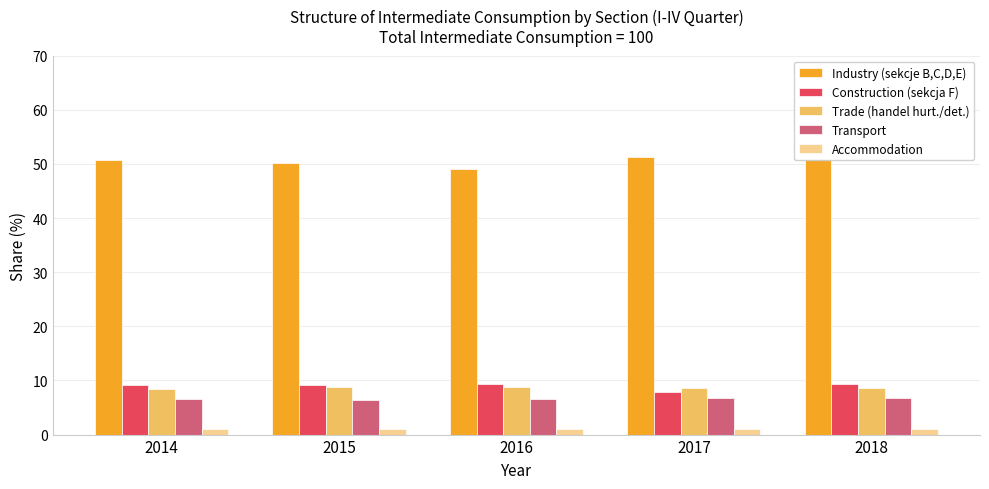

What is the minimum value for Trade (handel hurt./det.)?

8.4